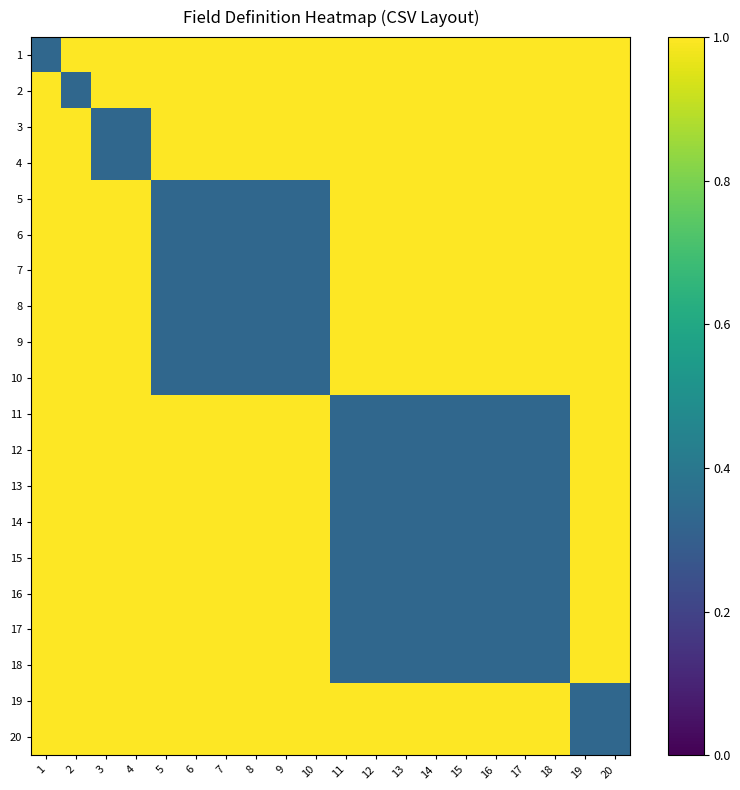

List the series in order of their peak value, highest first.

1, 2, 3, 4, 5, 6, 7, 8, 9, 10, 11, 12, 13, 14, 15, 16, 17, 18, 19, 20